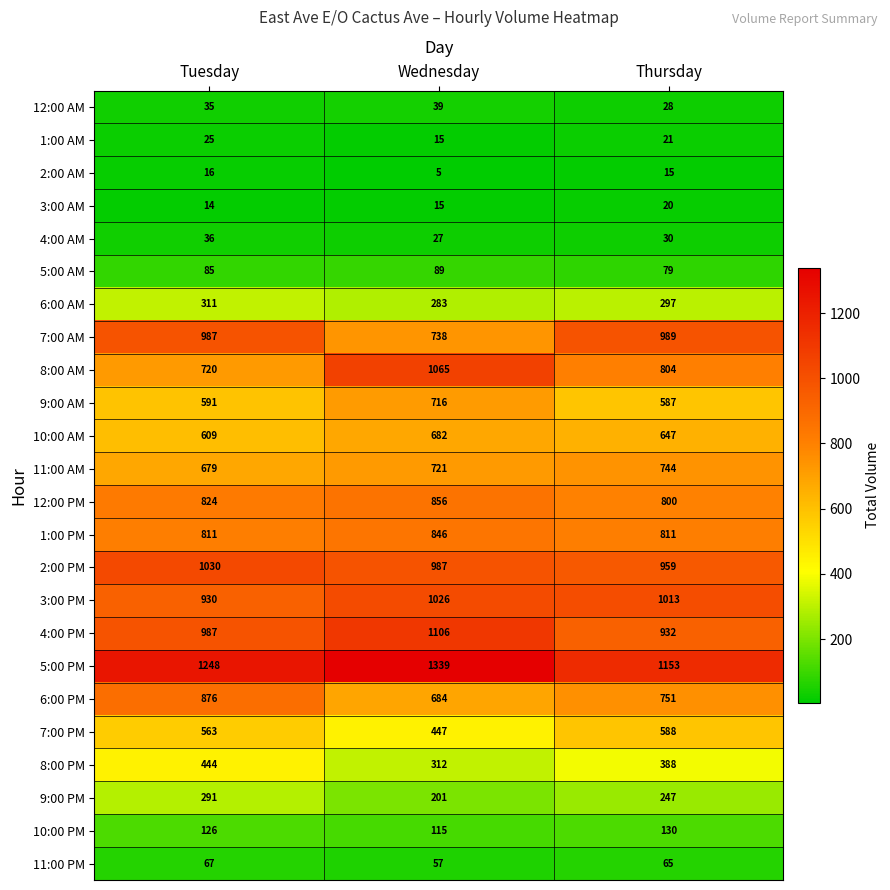

Rank the categories by 2:00 AM value from lowest to highest.

Wednesday, Thursday, Tuesday